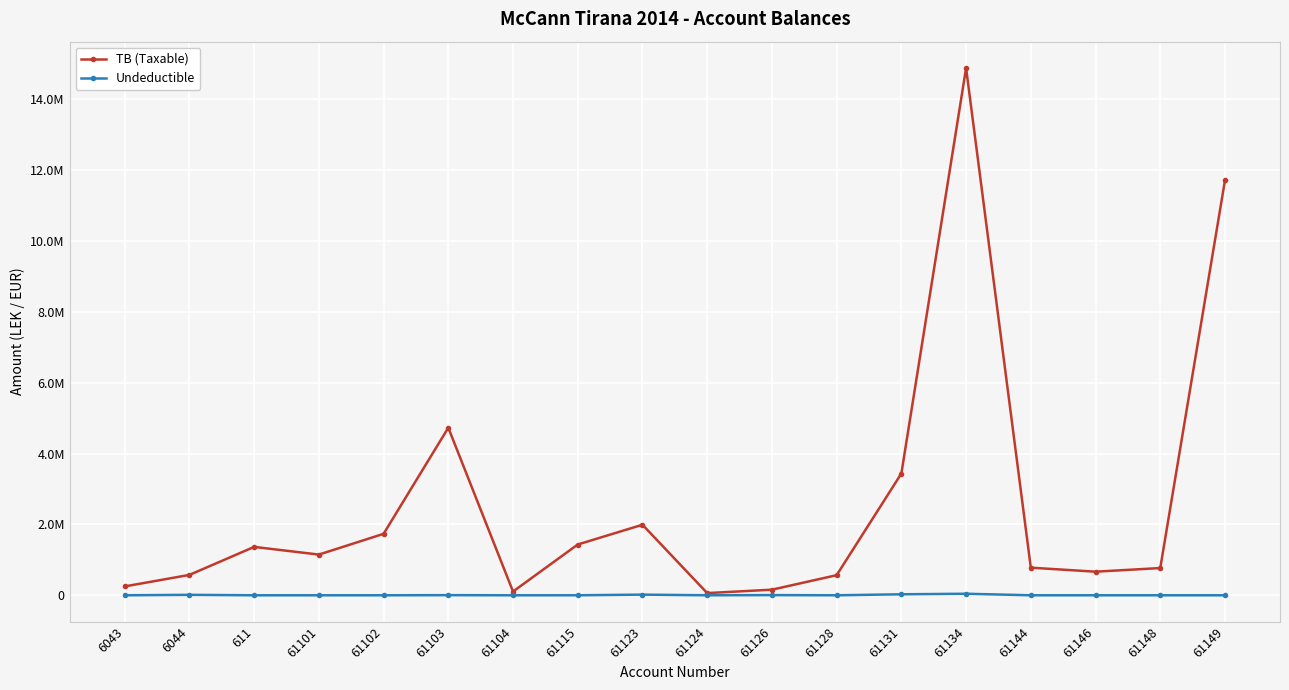

What are all the series names shown in the legend?

TB (Taxable), Undeductible